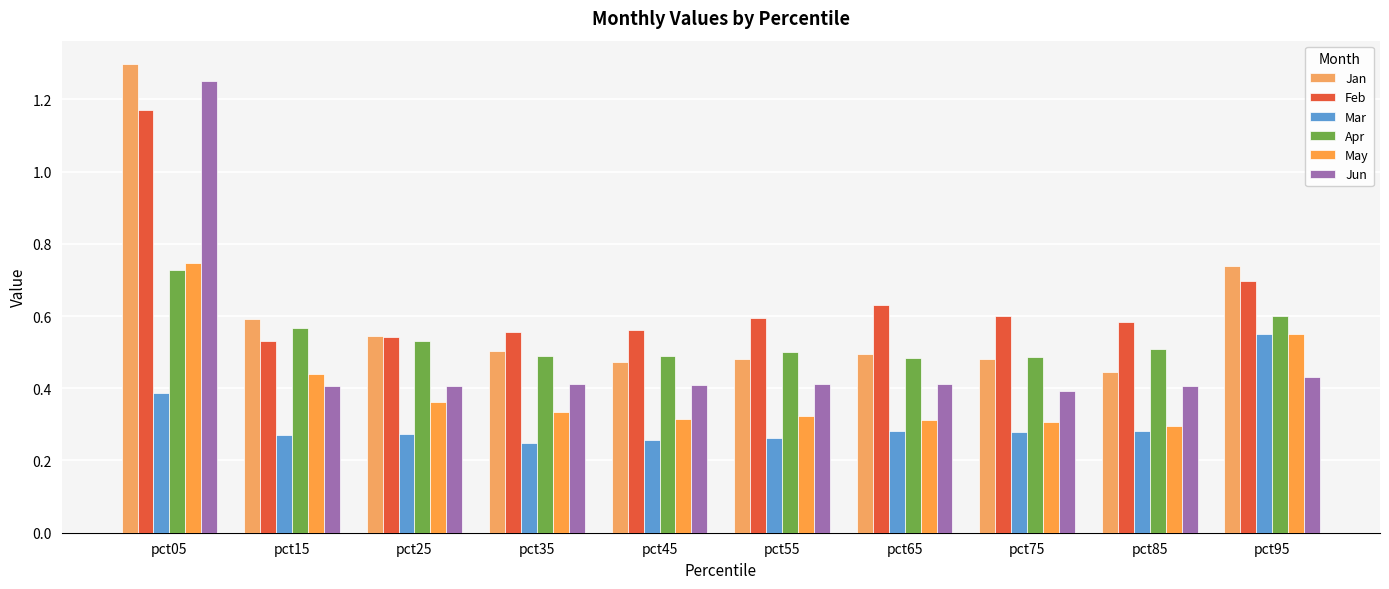

What is the difference between the May values at pct35 and pct15?

0.1